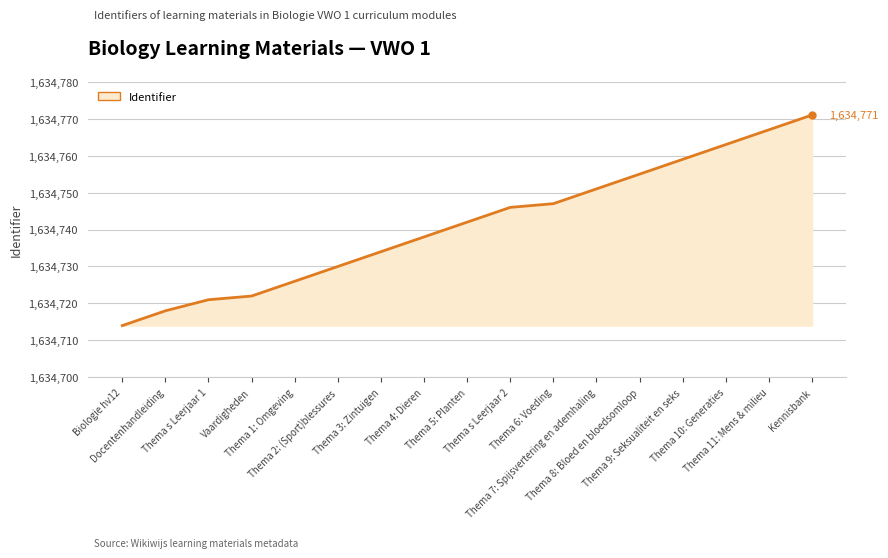

Reading right to left, what are all the values shown in this chart?

Kennisbank=1634771	Thema 11: Mens & milieu=1634767	Thema 10: Generaties=1634763	Thema 9: Seksualiteit en seks=1634759	Thema 8: Bloed en bloedsomloop=1634755	Thema 7: Spijsvertering en ademhaling=1634751	Thema 6: Voeding=1634747	Thema s Leerjaar 2=1634746	Thema 5: Planten=1634742	Thema 4: Dieren=1634738	Thema 3: Zintuigen=1634734	Thema 2: (Sport)blessures=1634730	Thema 1: Omgeving=1634726	Vaardigheden=1634722	Thema s Leerjaar 1=1634721	Docentenhandleiding=1634718	Biologie hv12=1634714